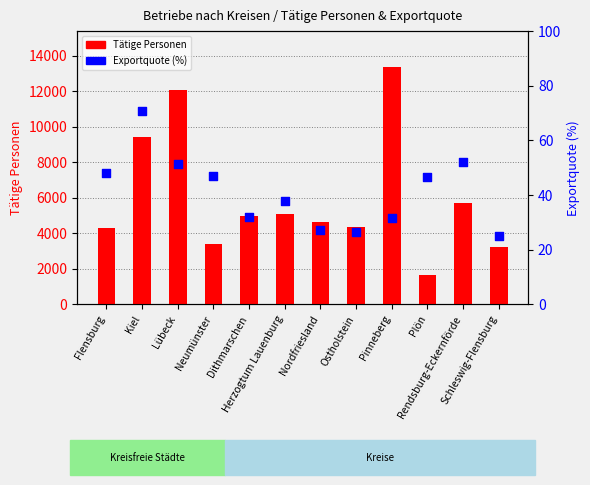

Which series has the largest total across all categories?

Tätige Personen